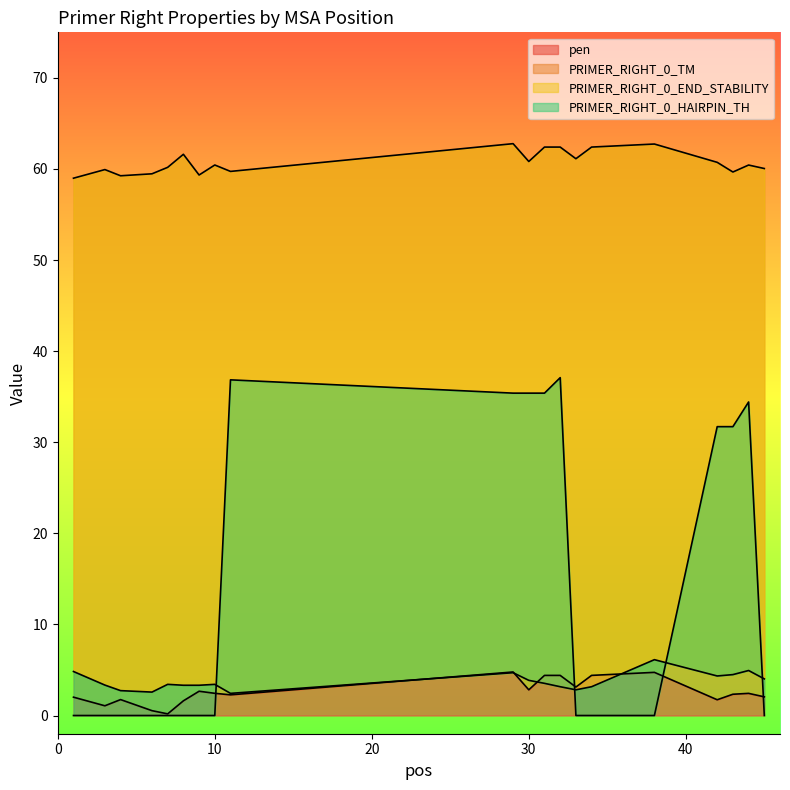

What is the difference between the maximum and second lowest values in the PRIMER_RIGHT_0_END_STABILITY series?

3.6